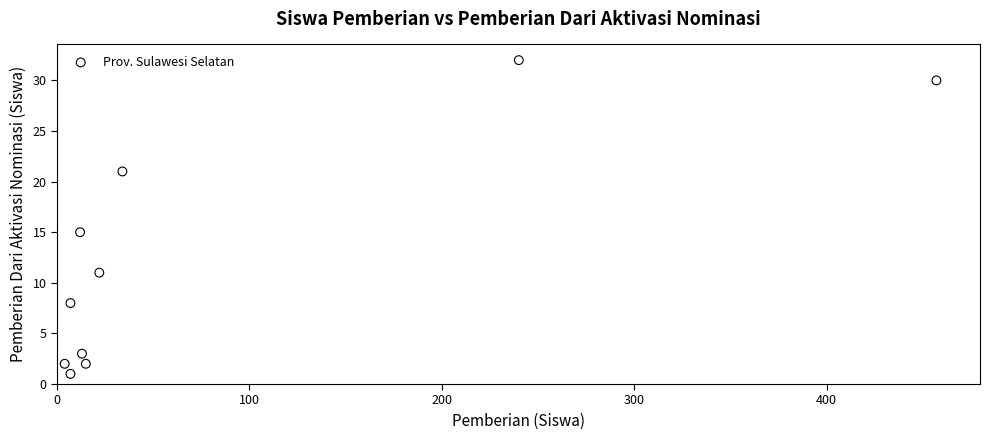

What is the range of Y values (max minus min)?

31